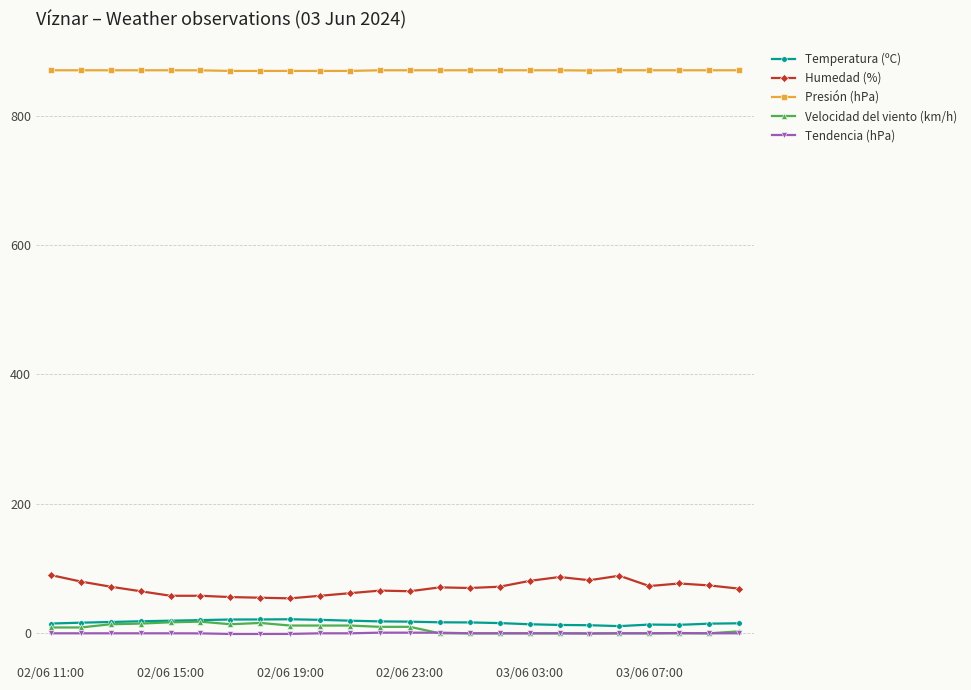

Which series has the widest spread of values?

Humedad (%)